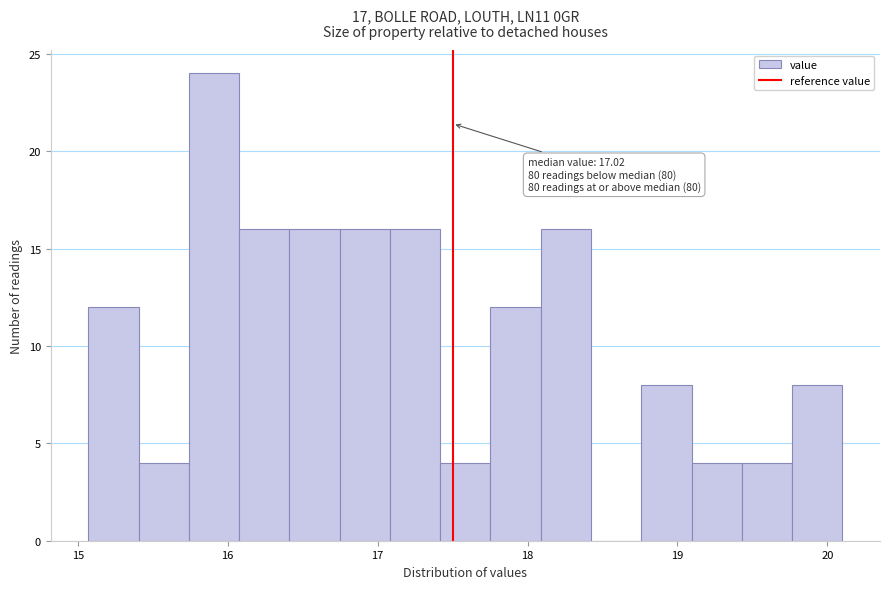

Read against the x-axis, roughly where is the centre of the tallest bar?

15.9